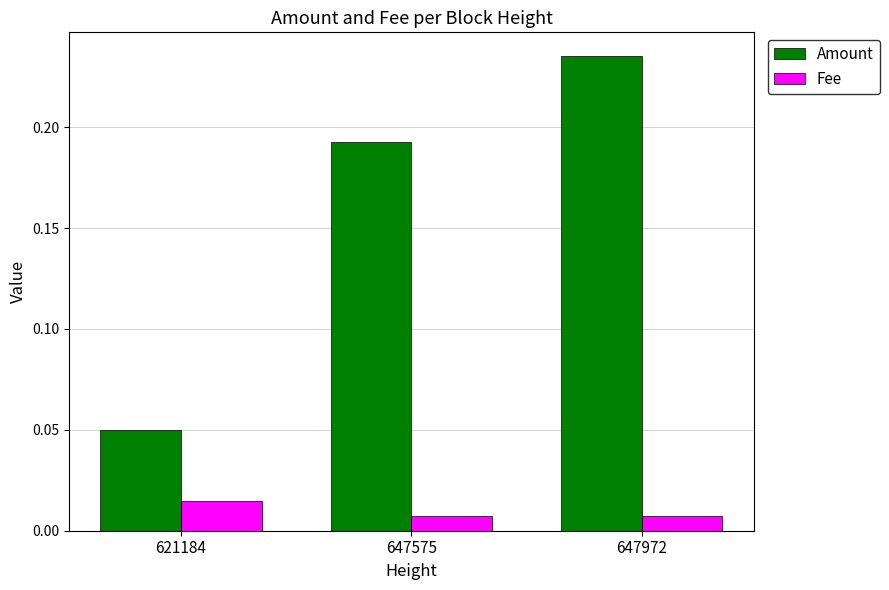

List the labels in order of Amount value, largest first.

647972, 647575, 621184